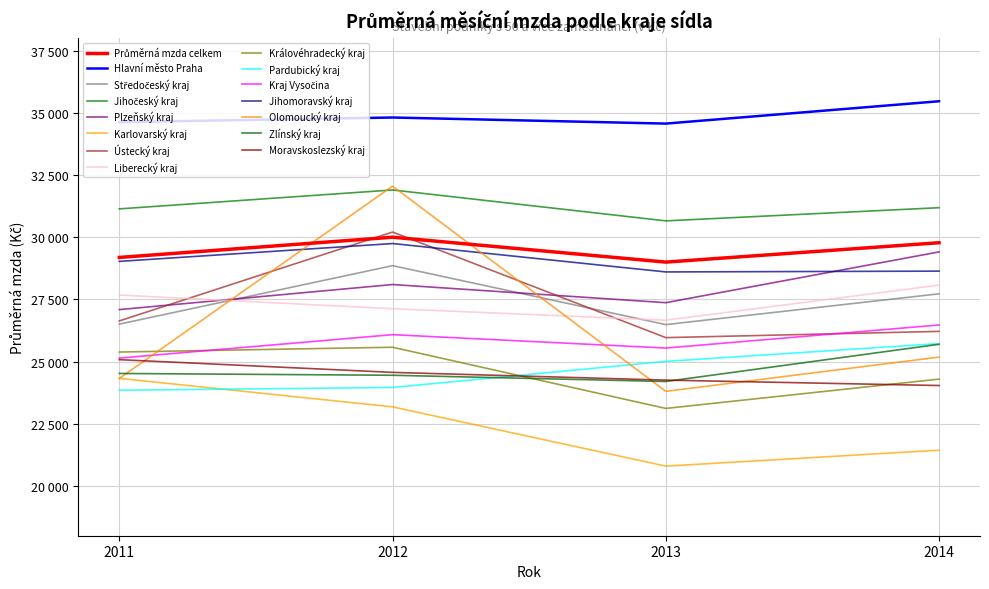

Does the chart have visible grid lines?

Yes